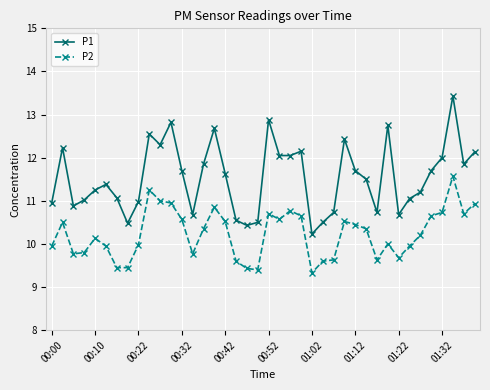

What are all the series names shown in the legend?

P1, P2